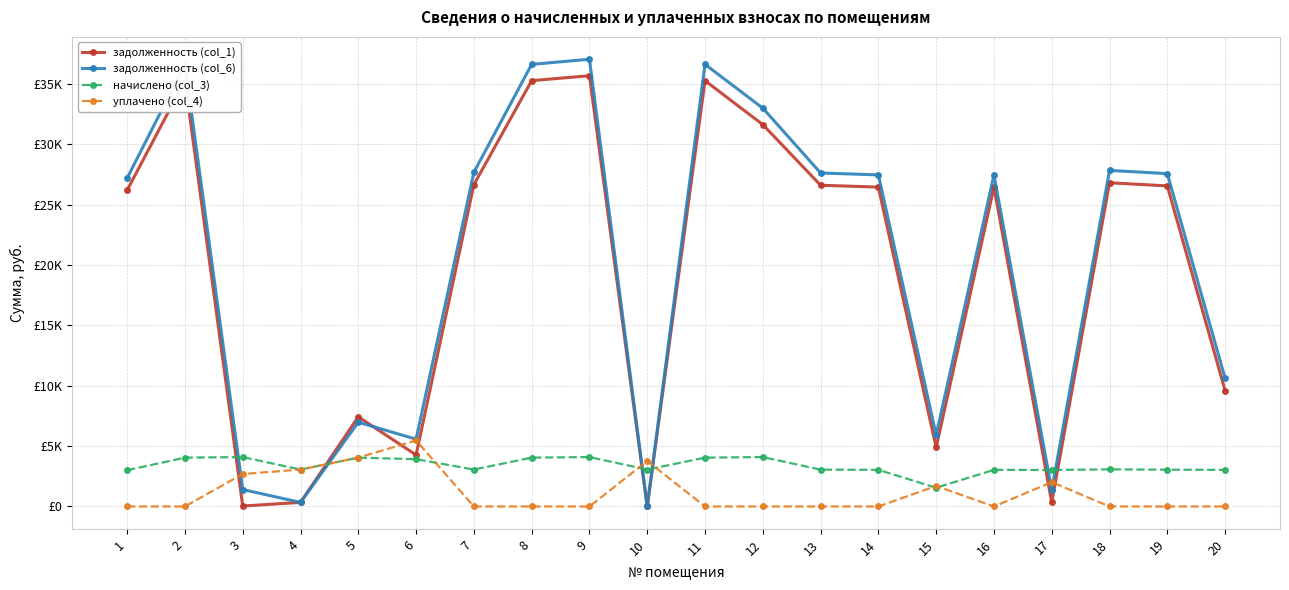

Between 16 and 18, which series saw the biggest shift?

задолженность (col_6)